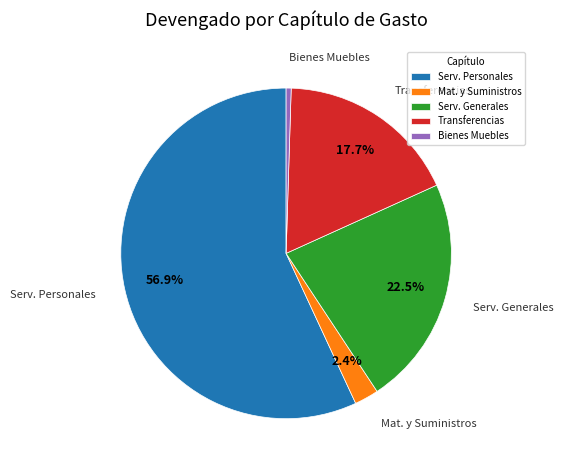

Which category has the smallest portion of the pie?

Bienes Muebles